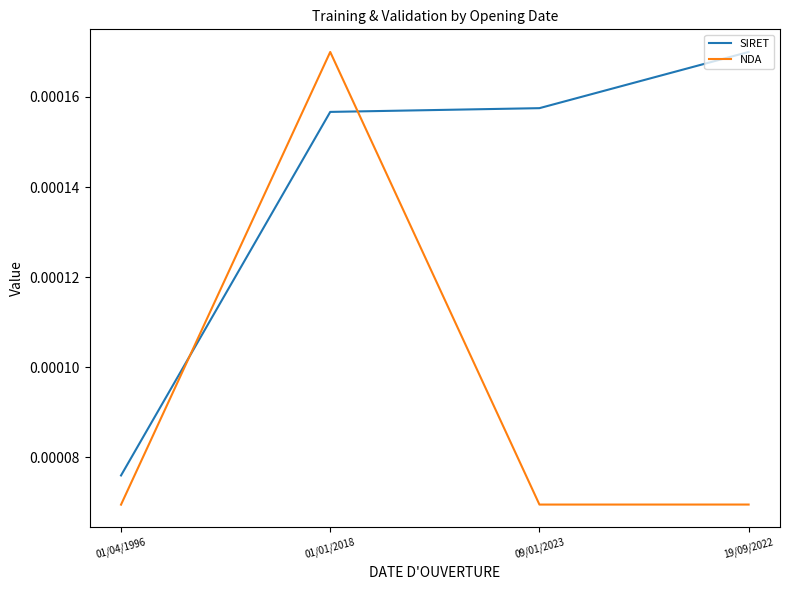

Which series has the largest range (max minus min)?

NDA